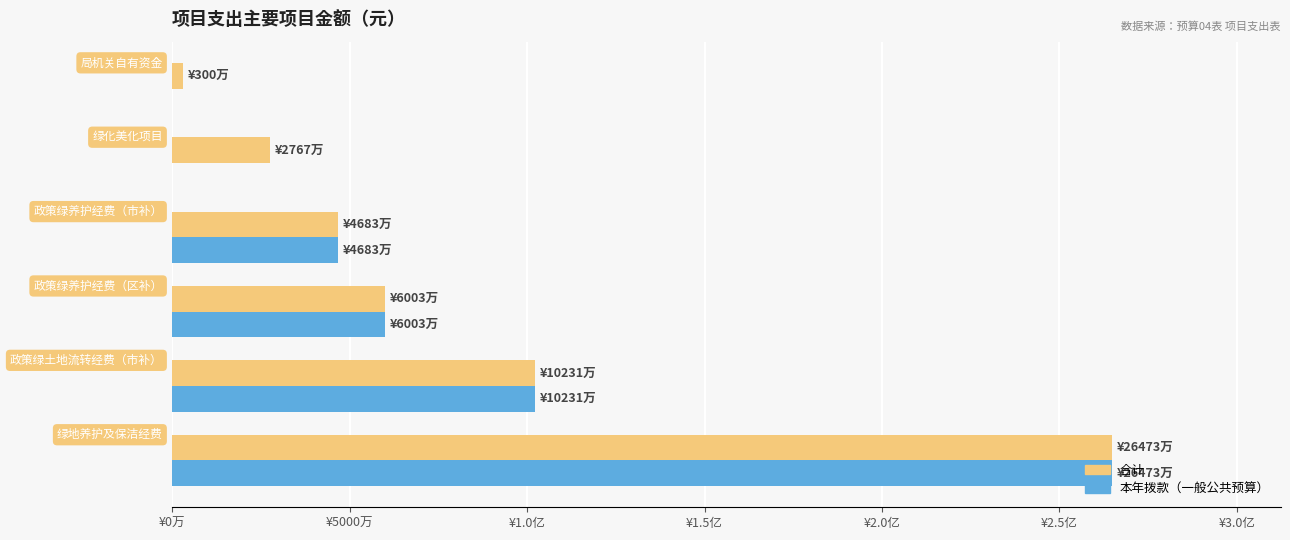

What is the sum of all 本年拨款（一般公共预算） values?

473903788.3